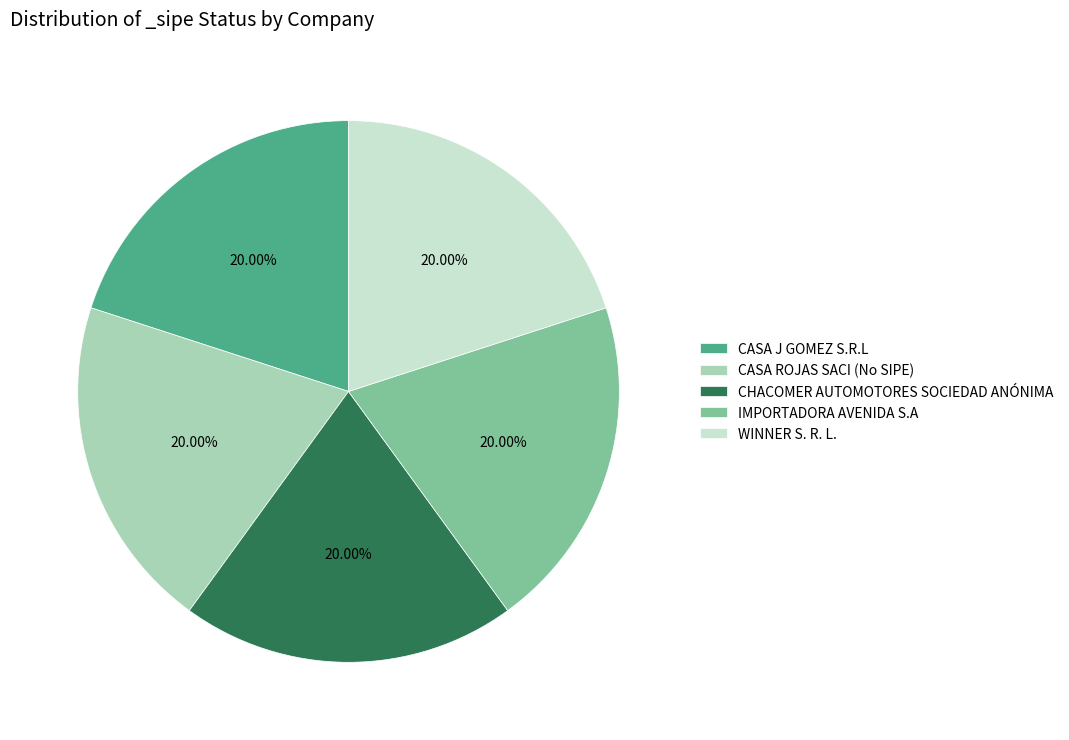

Does CASA ROJAS SACI (No SIPE) represent more than half of the total?

No